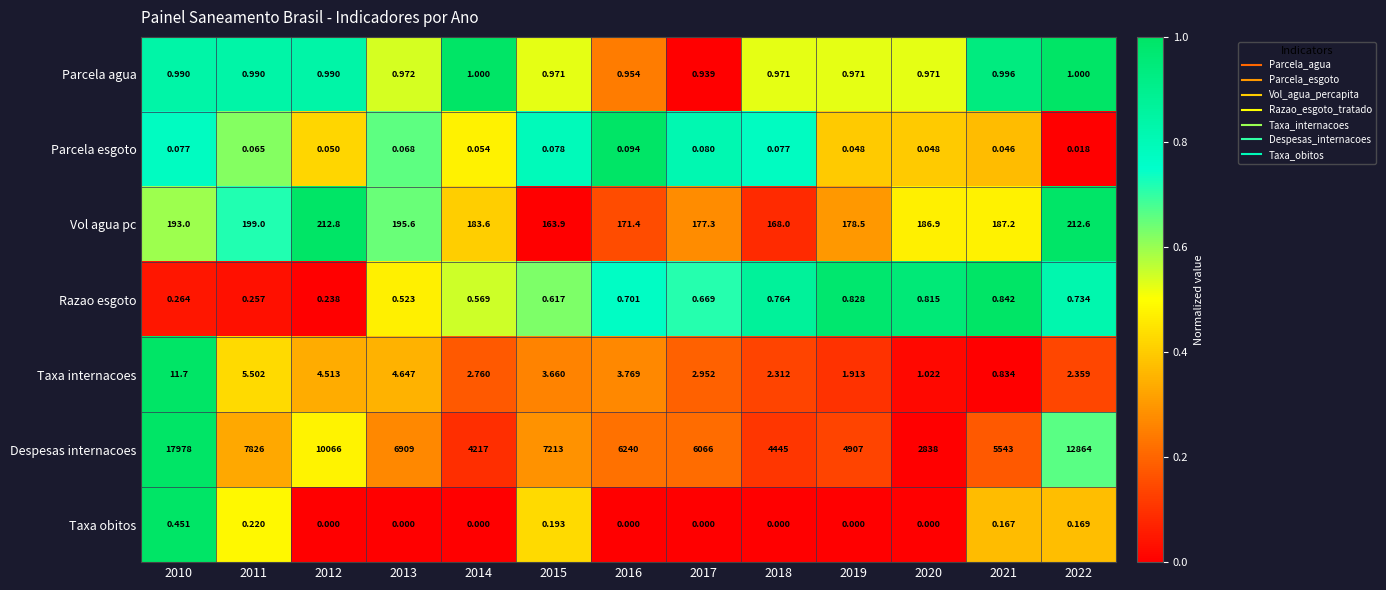

What is the total value across all series at 2018?

4617.1